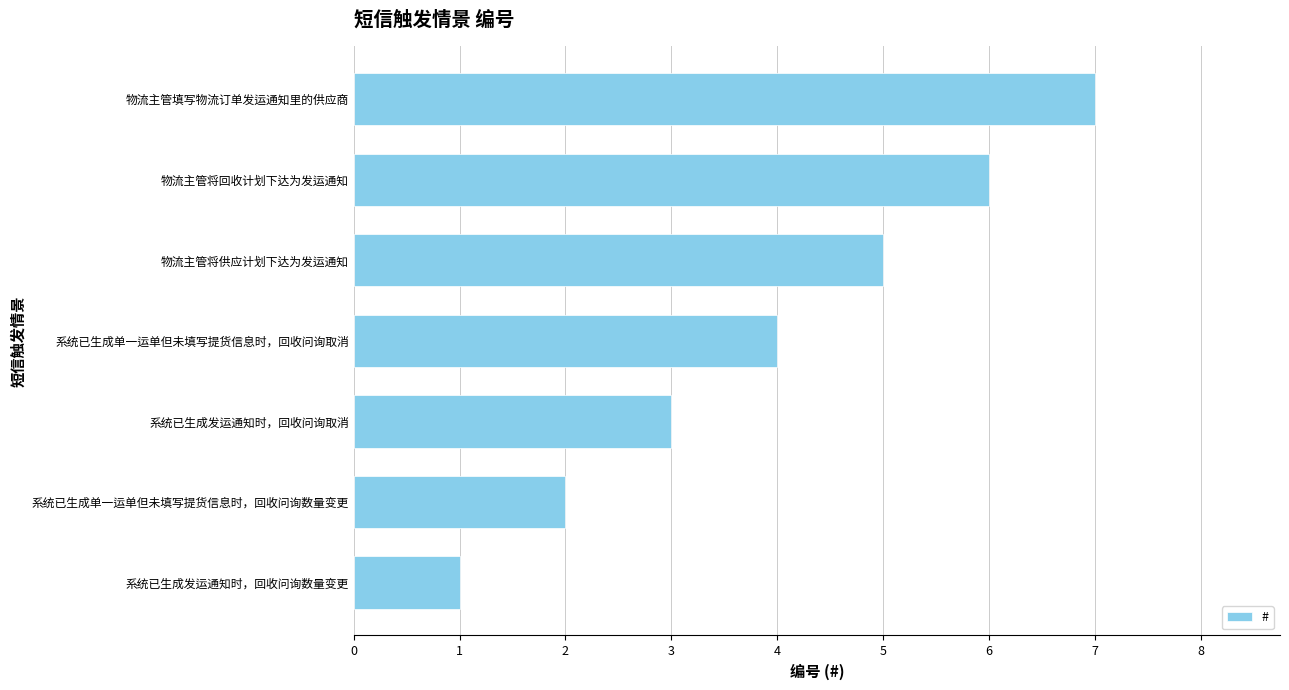

How many values are between 2 and 6?

5